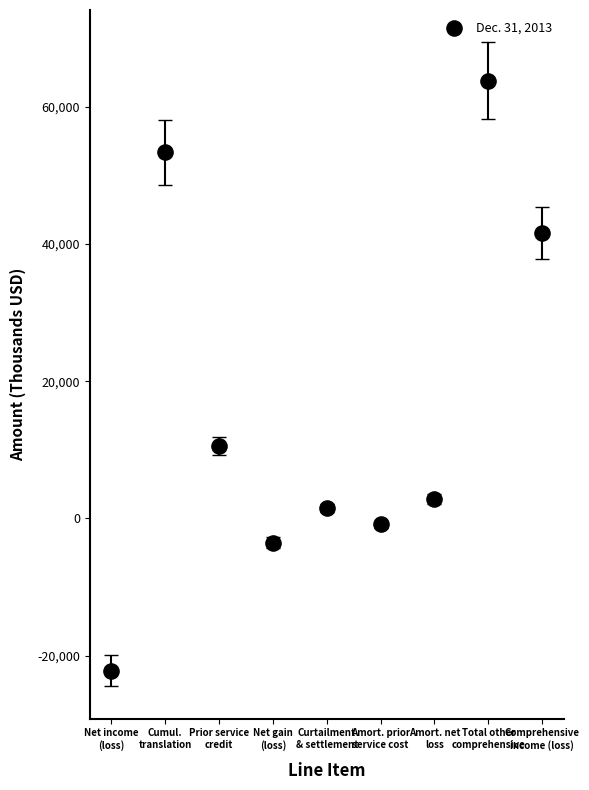

What Y value in the scatter plot is closest to 20793?

10548